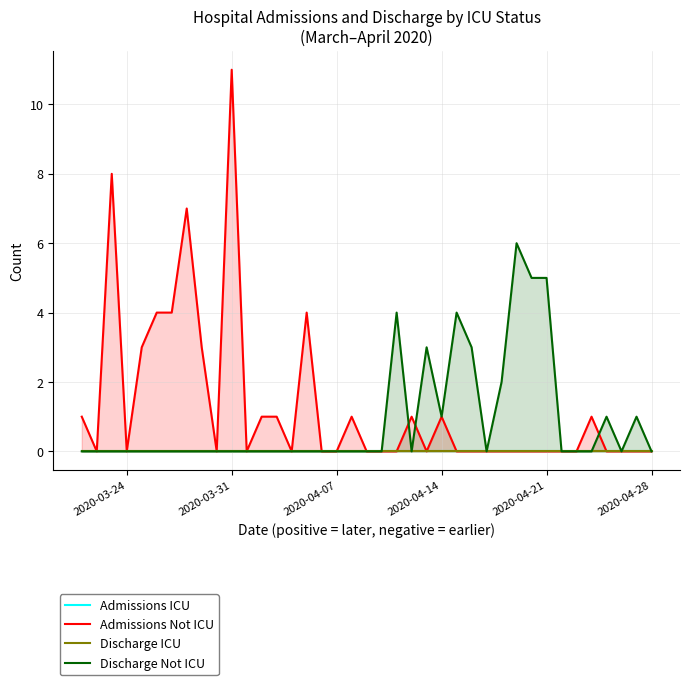

The Discharge Not ICU series shows -4 at 2020-03-31. True or false?

False